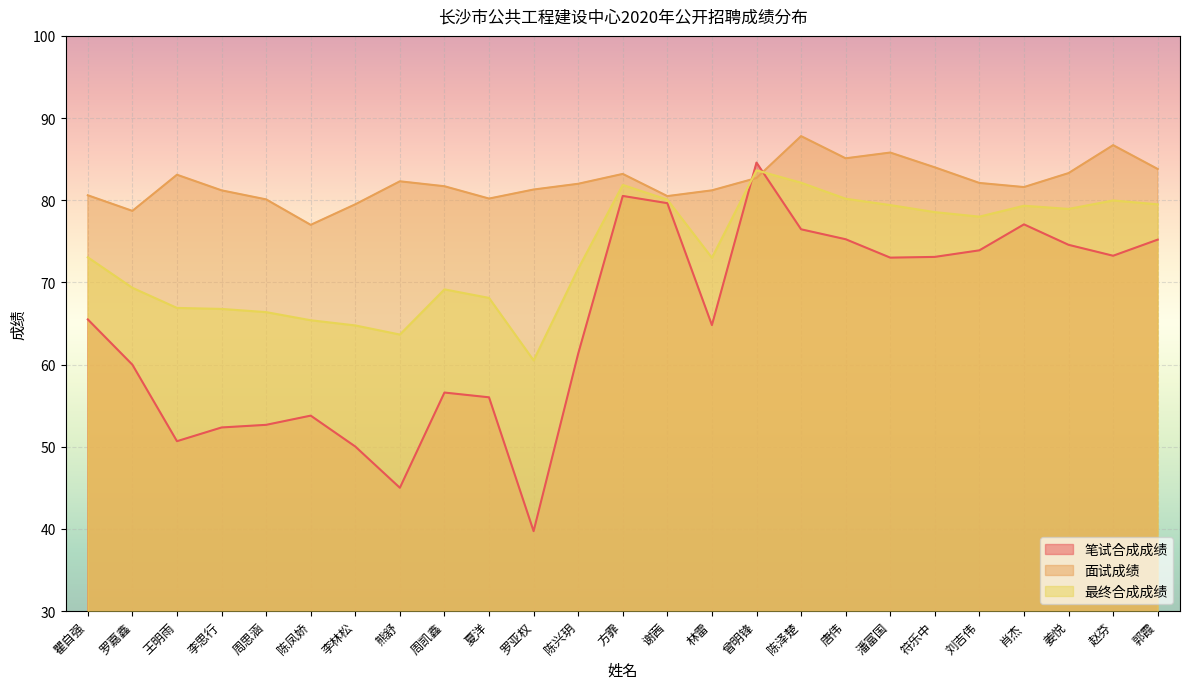

Which series has the largest total across all categories?

面试成绩